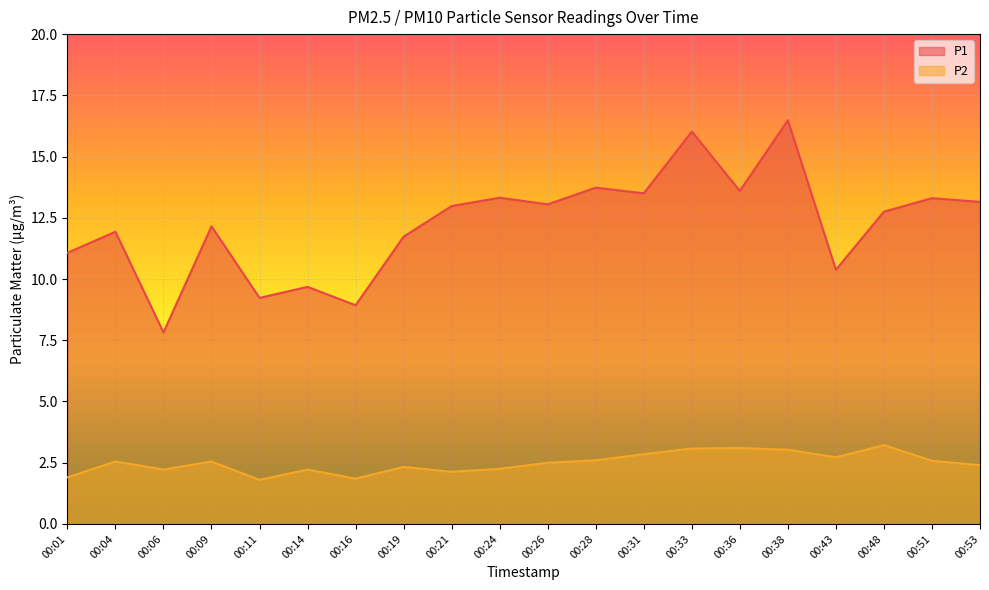

Reading left to right, list all the values displayed in this chart.

P1: 11.1	11.9	7.8	12.2	9.2	9.7	8.9	11.7	13.0	13.3	13.1	13.7	13.5	16.0	13.6	16.5	10.4	12.8	13.3	13.2
P2: 1.9	2.5	2.2	2.5	1.8	2.2	1.9	2.3	2.1	2.2	2.5	2.6	2.9	3.1	3.1	3.0	2.7	3.2	2.6	2.4